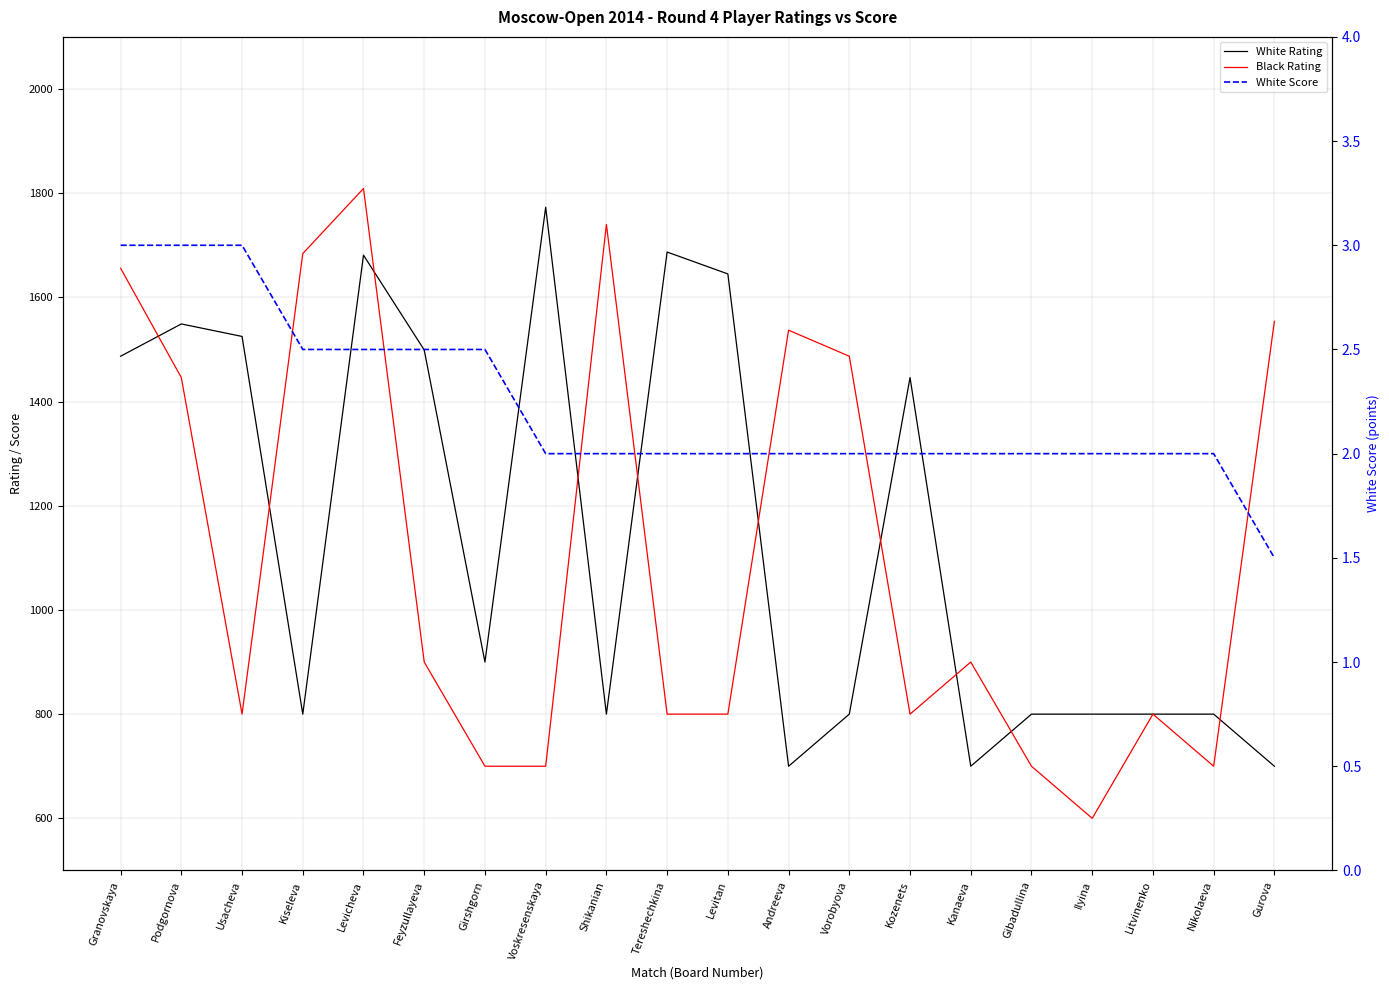

What is the value of the Black Rating point at the 16th from the left?

700.0